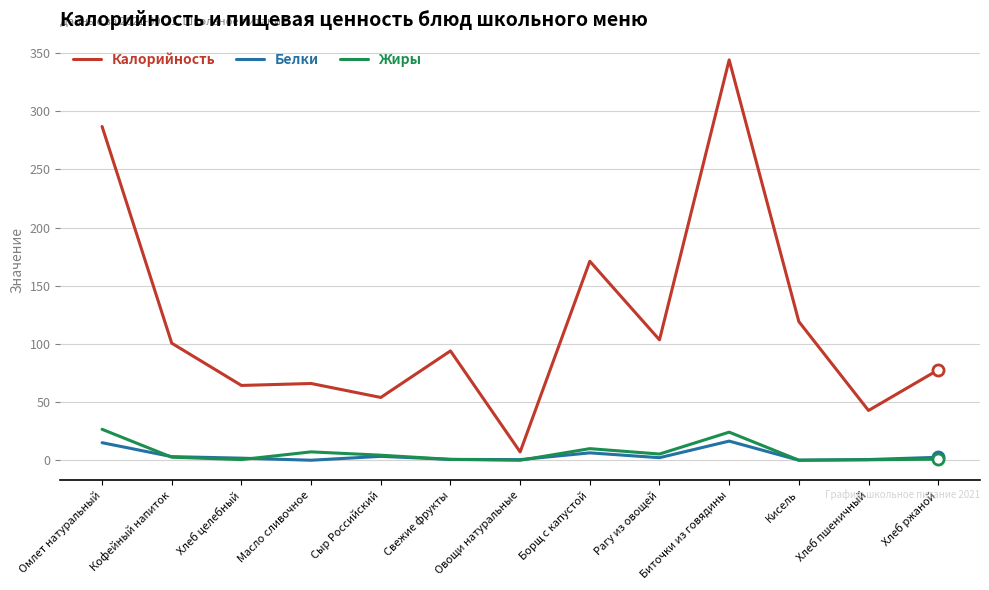

At which category is the sum across all series the highest?

Биточки из говядины